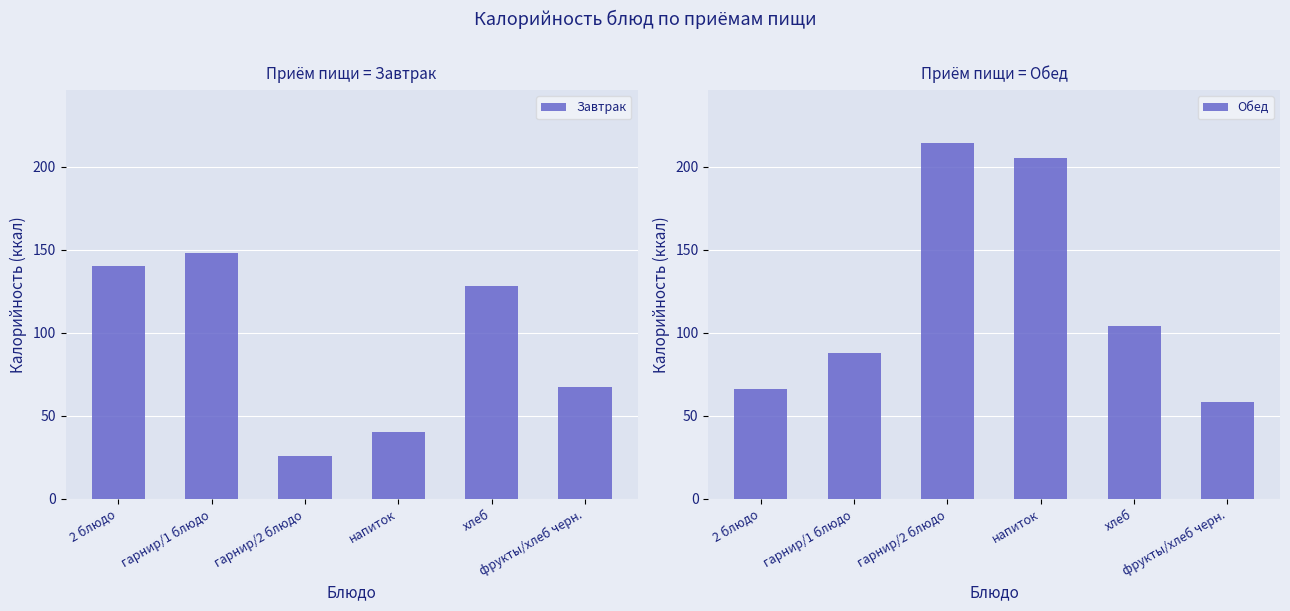

At how many categories does at least one series exceed 201?

2